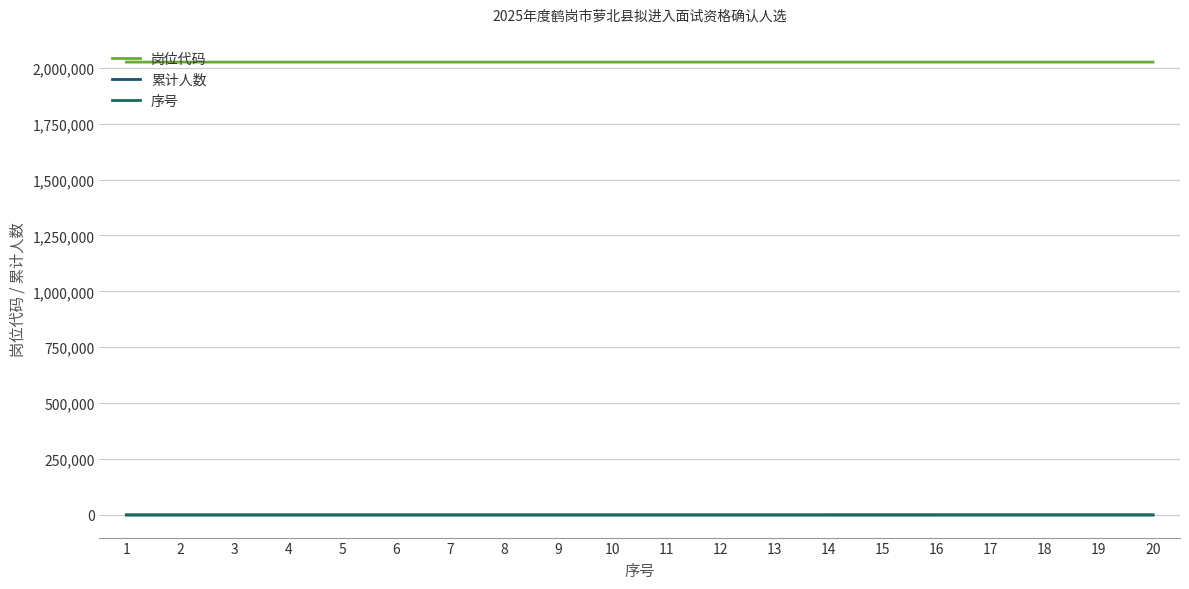

Does the chart have visible grid lines?

Yes